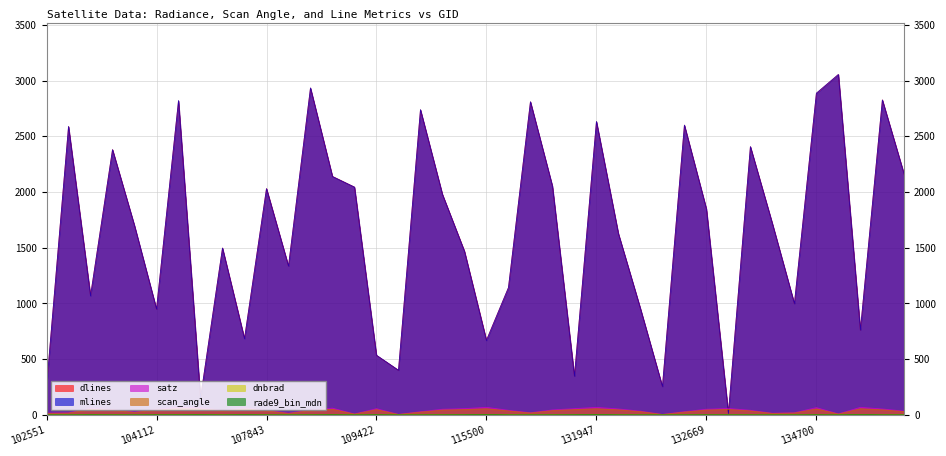

What is the value of the dlines point at the 8th from the left?

150.0